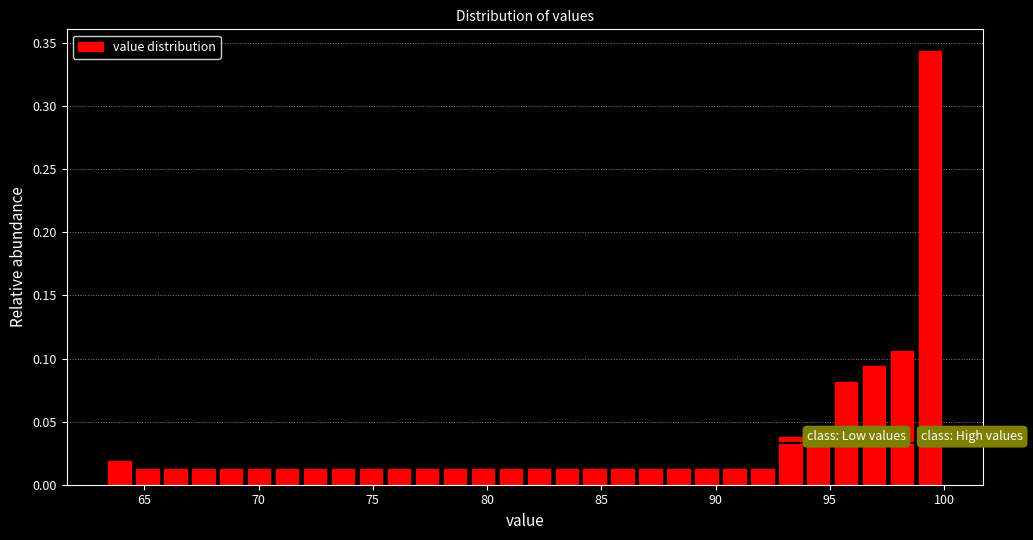

Read against the x-axis, roughly where is the centre of the tallest bar?

99.5